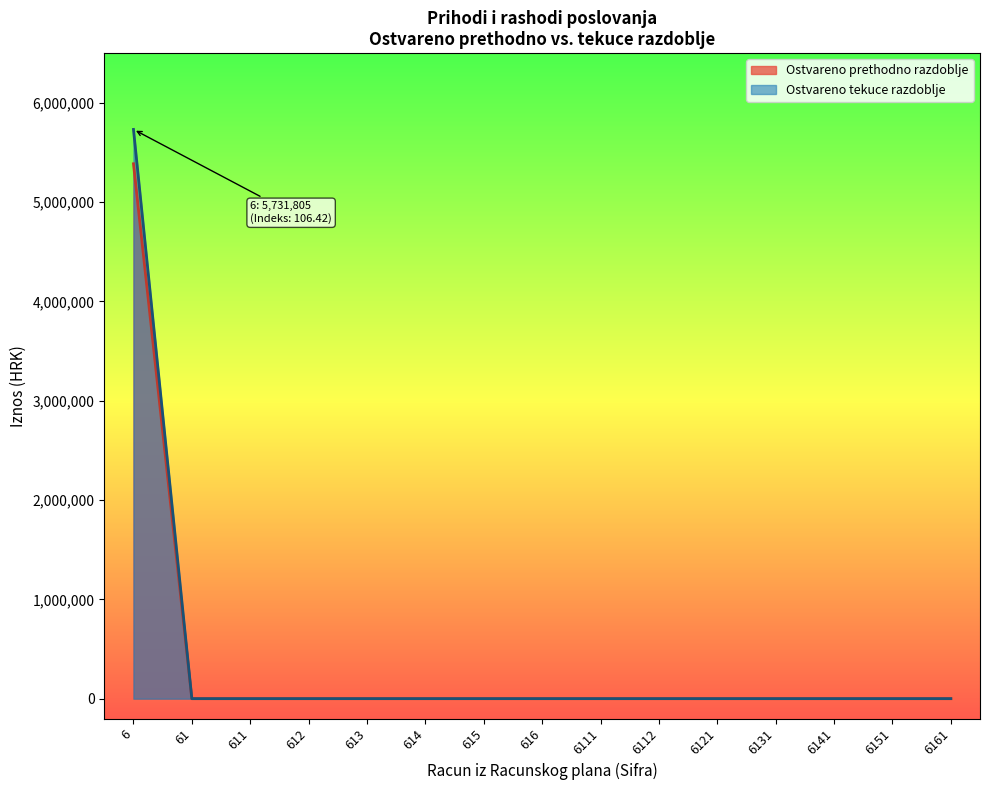

True or false: Ostvareno prethodno razdoblje and Ostvareno tekuce razdoblje cross at least once.

False